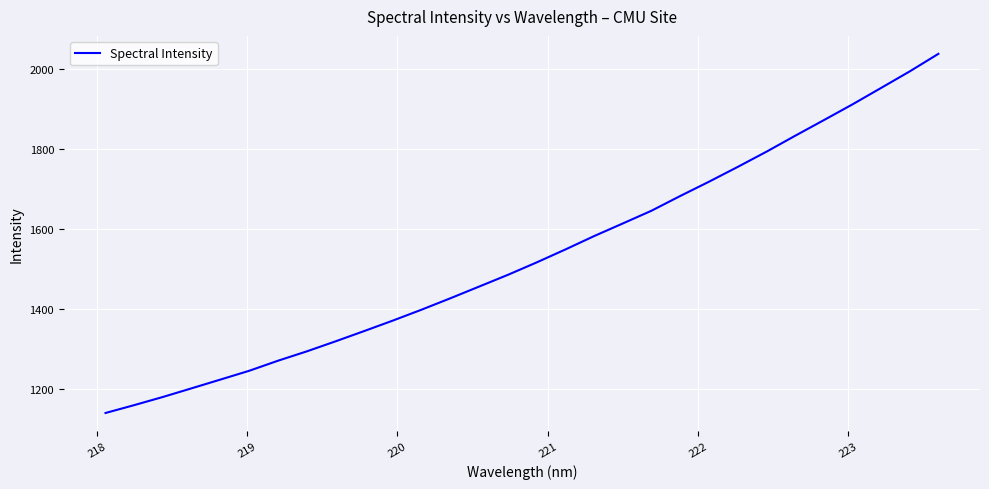

What is the greatest value displayed?

2036.9